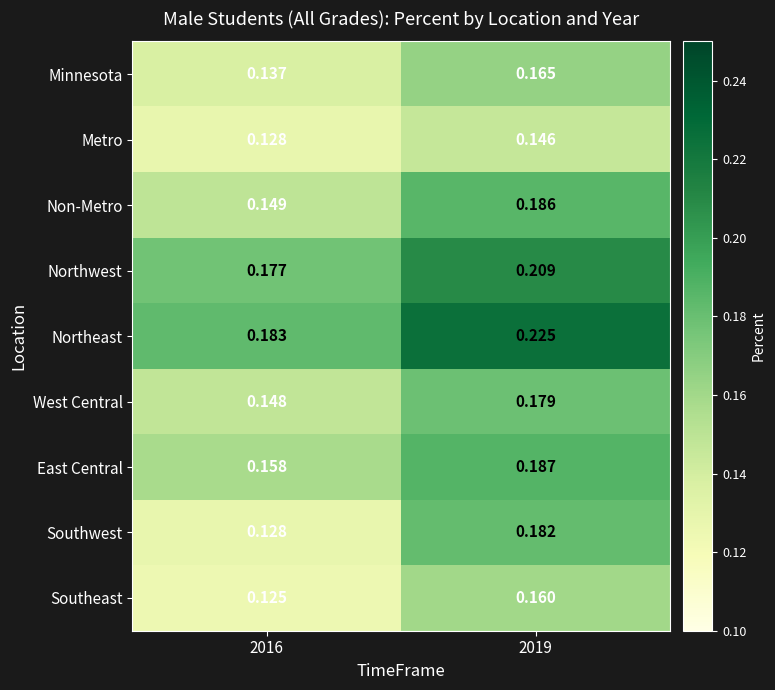

Rank the series by their maximum value, from lowest to highest.

Metro, Southeast, Minnesota, West Central, Southwest, Non-Metro, East Central, Northwest, Northeast